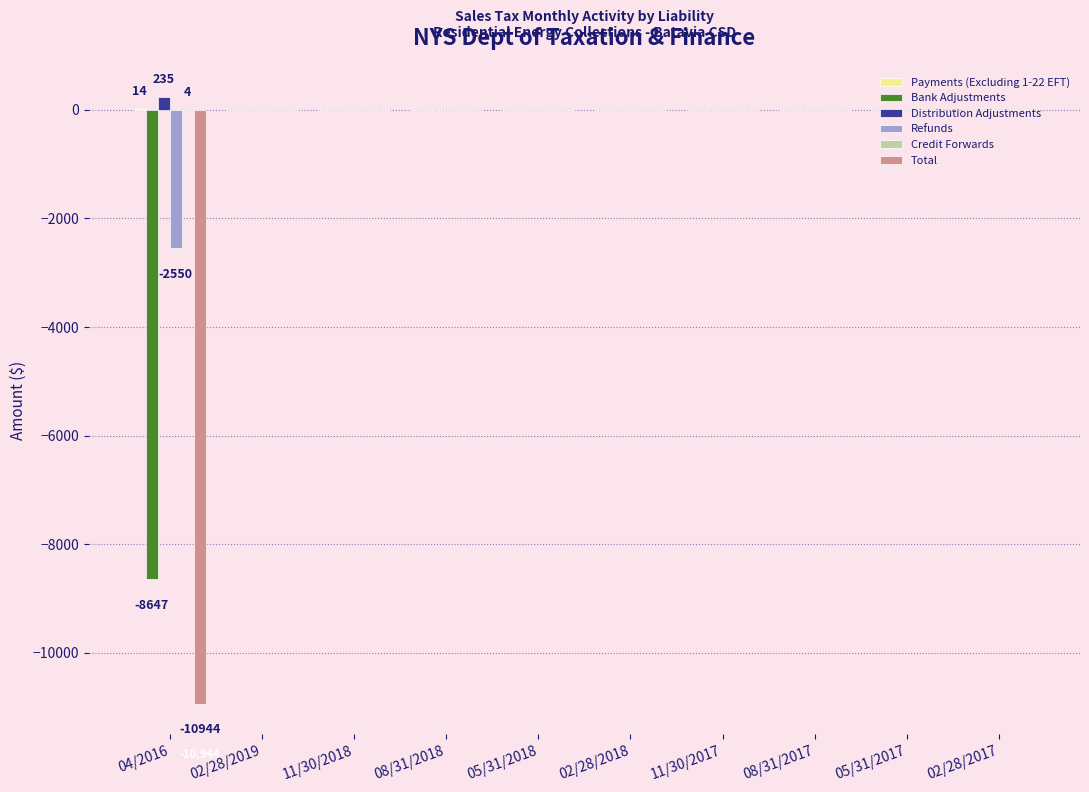

Is it true that Total equals 0.0 at 02/28/2017?

True